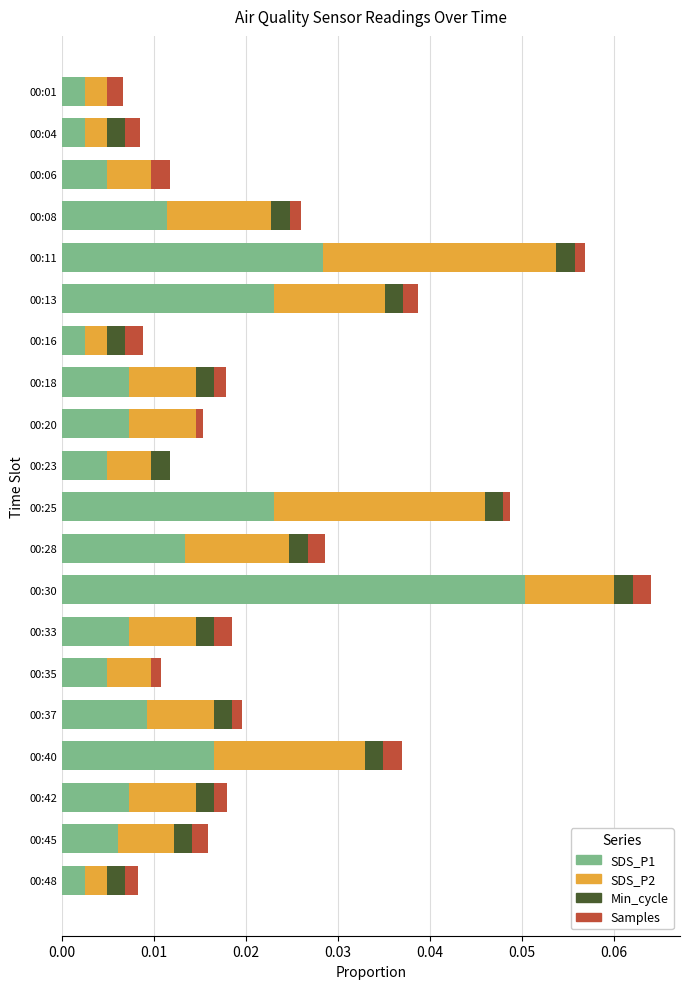

The SDS_P1 series shows 0.0 at 00:04. True or false?

True